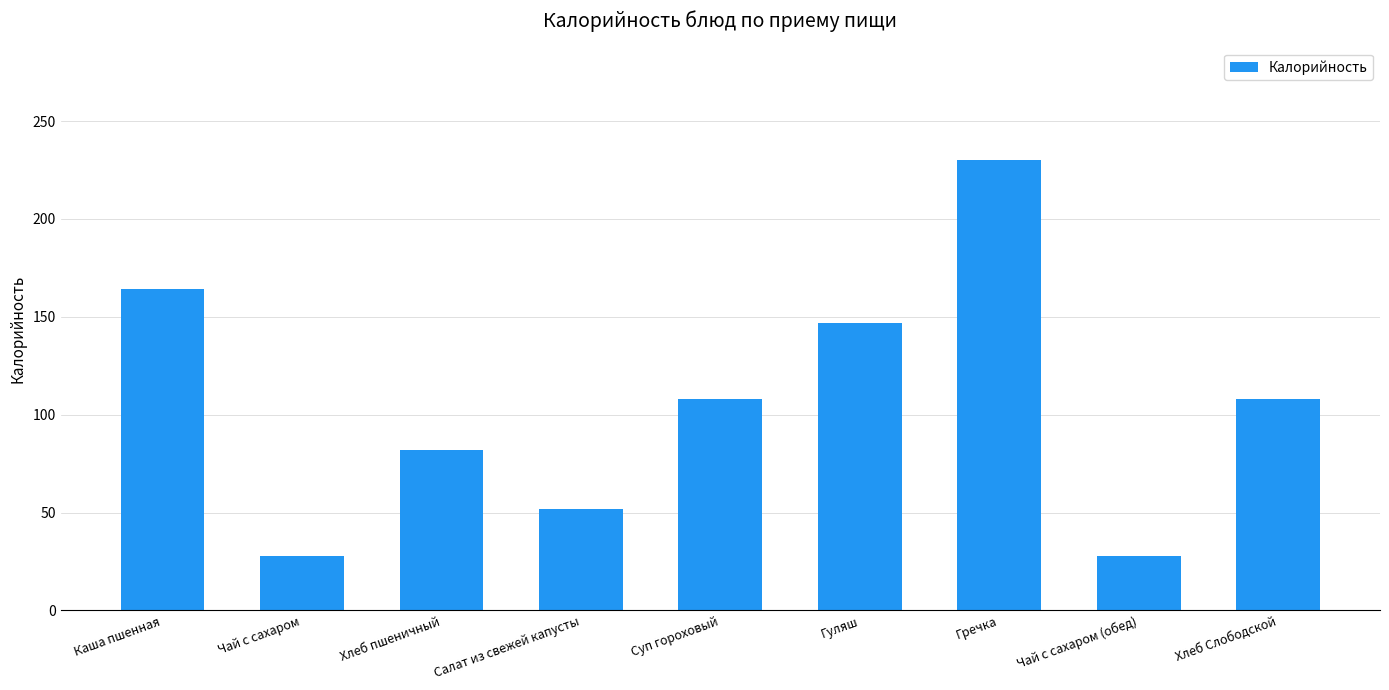

The value at Гуляш is 48. True or false?

False